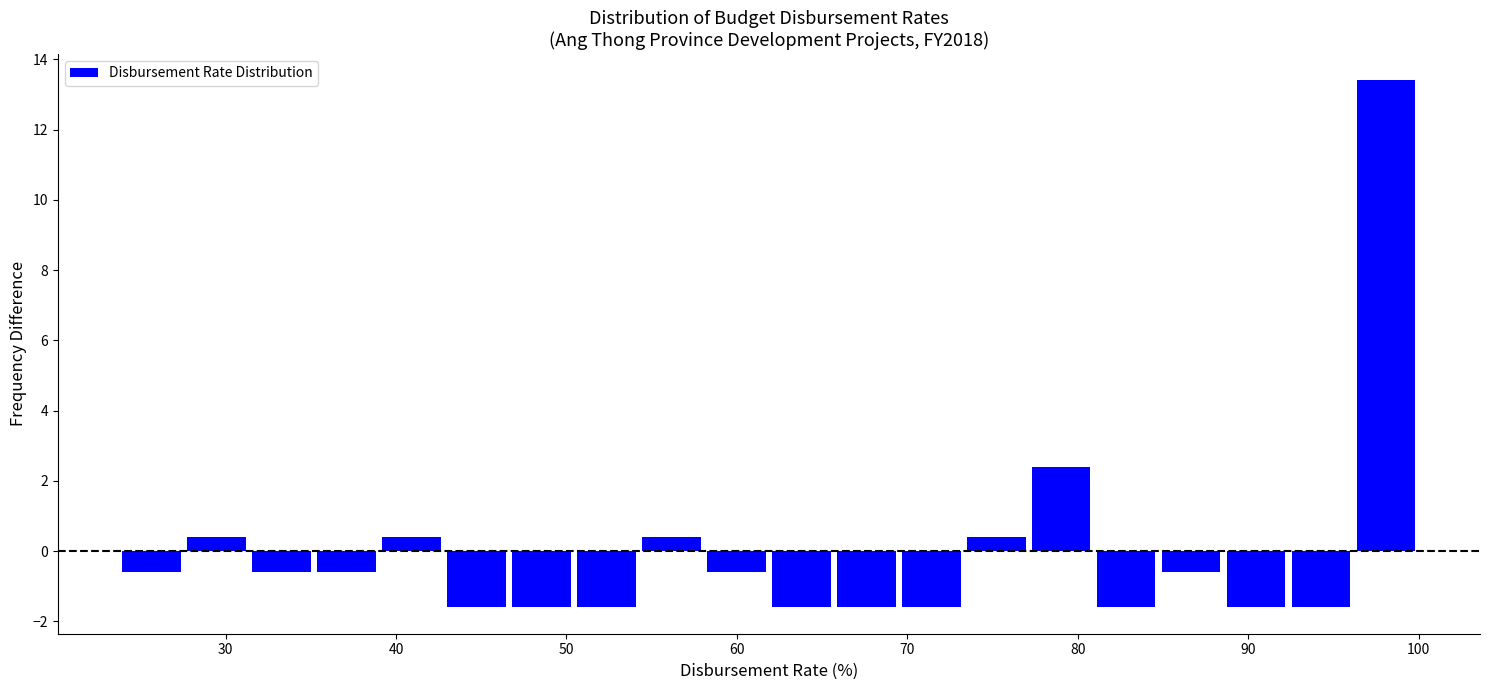

Read against the x-axis, roughly where is the centre of the tallest bar?

98